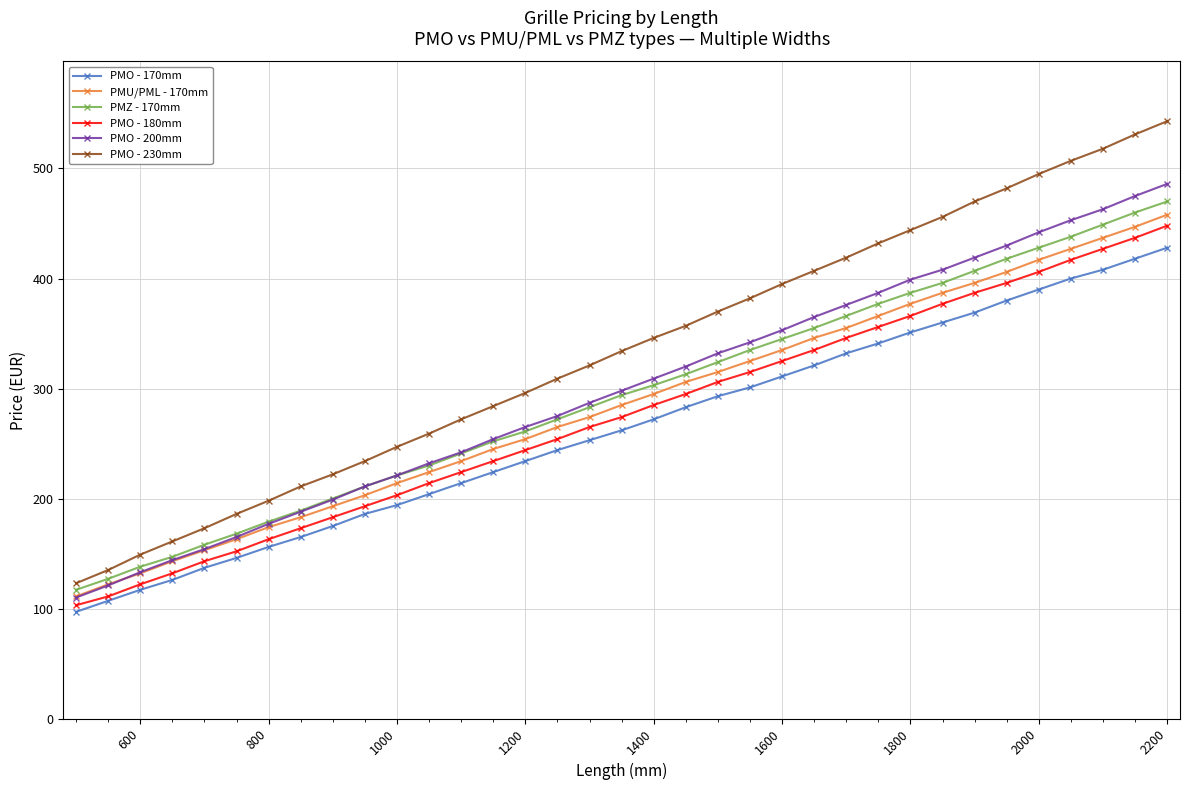

What is the greatest value displayed?

543